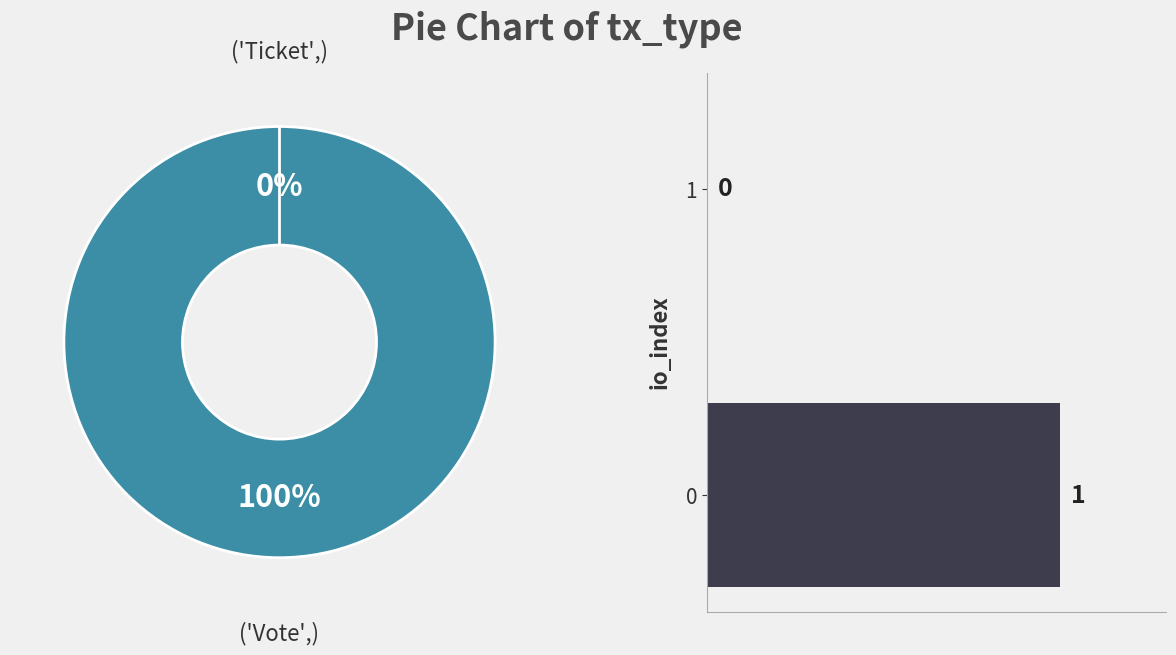

To the nearest percent, what is the combined percentage of 0 and 1?

100%